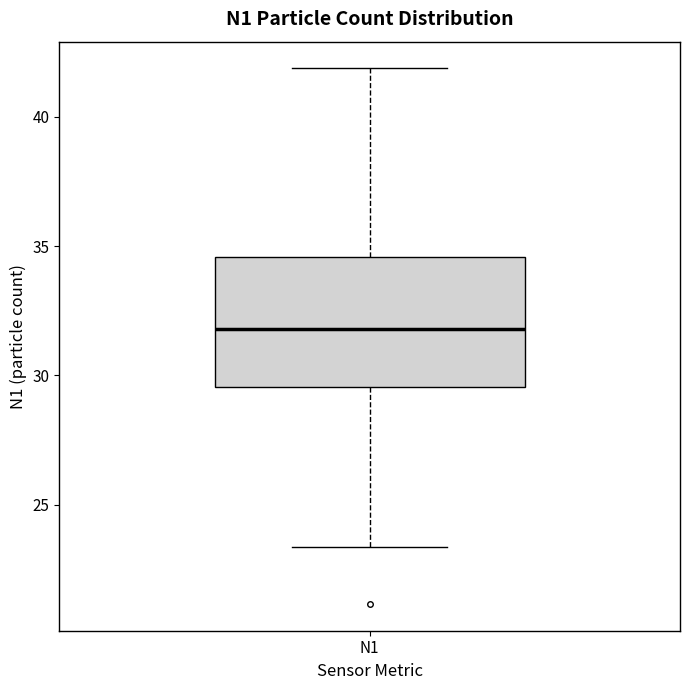

Transcribe this box plot: give where the median line is, the range the box spans, and where the two whiskers end, as read against the y-axis. The values are not printed on the chart, so give them approximately, as read against the axis.

median 32.0, box 29.5 to 34.5, whiskers 23.5 to 42.0